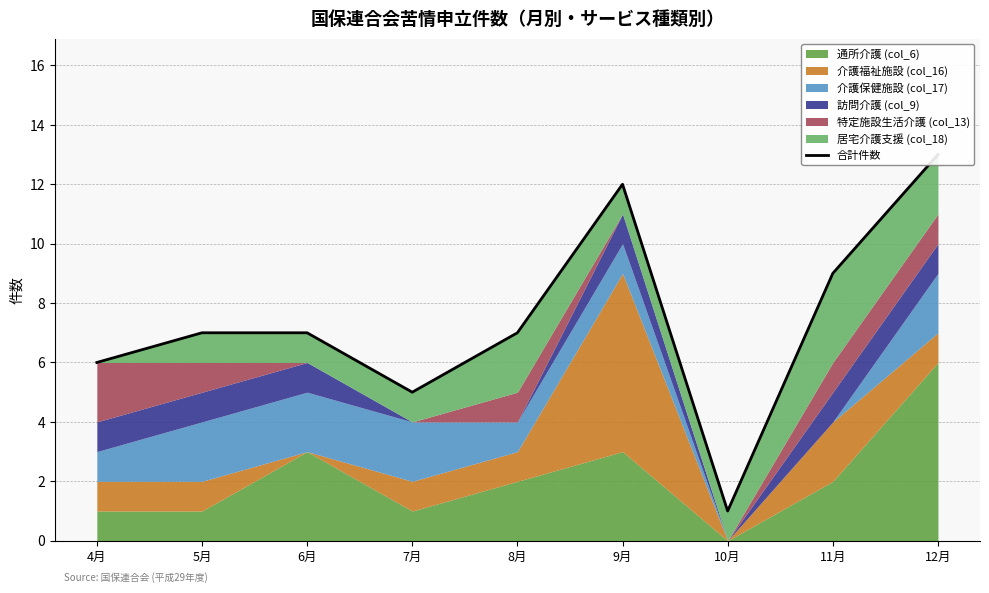

How many lines are shown in the chart?

1